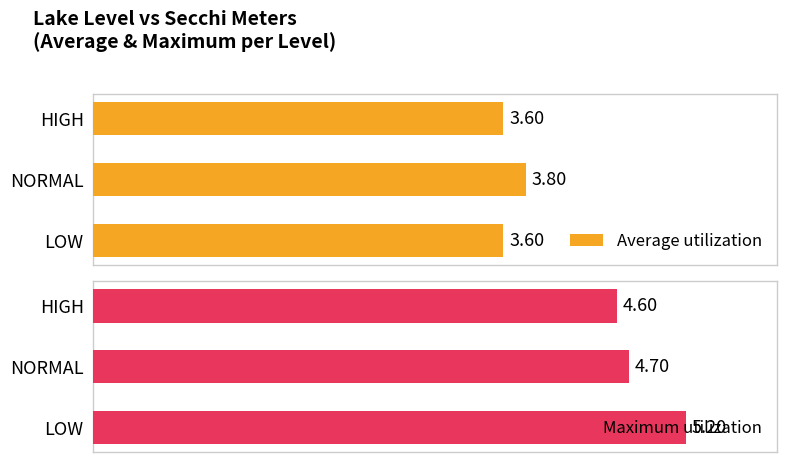

Rank the categories by Maximum utilization value from lowest to highest.

HIGH, NORMAL, LOW